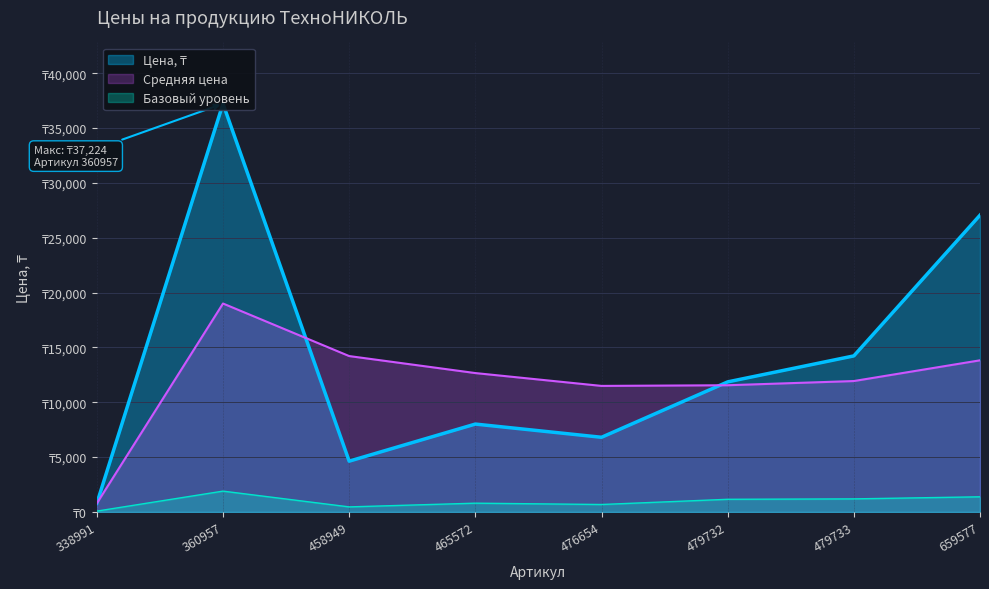

True or false: the data shows 1303 at 338991.

False